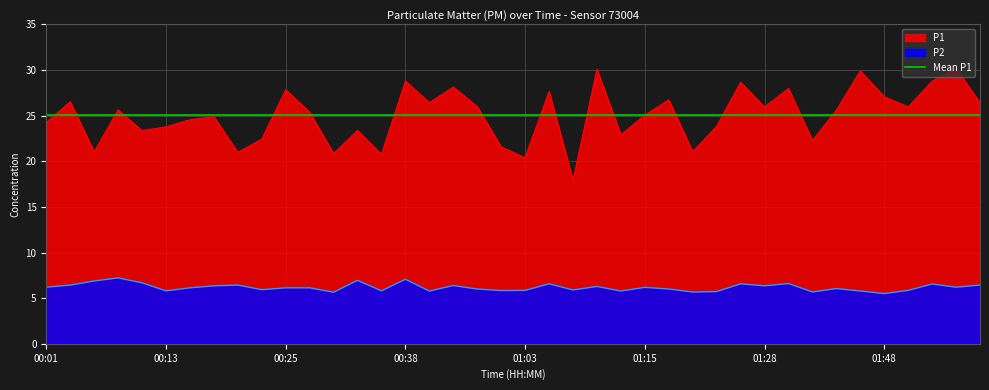

What is the label of the 17th point from the left?

00:43